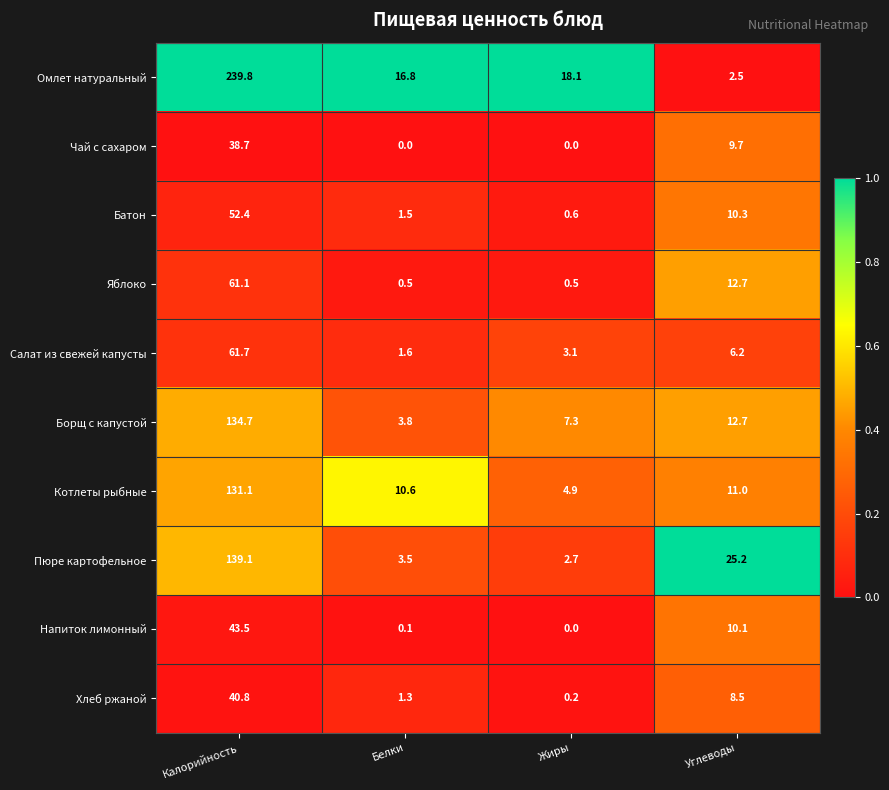

List the labels in order of Напиток лимонный value, smallest first.

Жиры, Белки, Углеводы, Калорийность